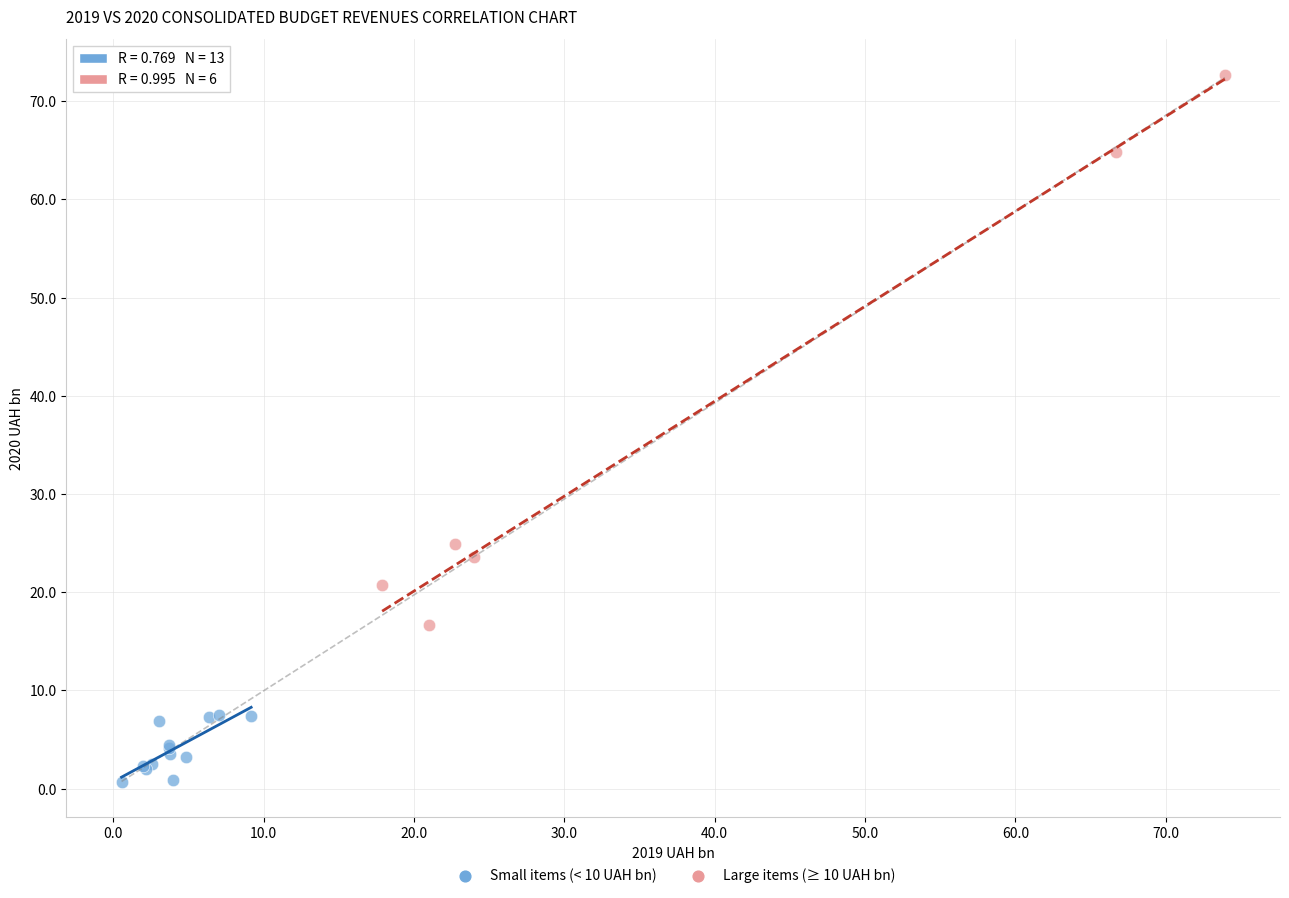

Which series contains the highest Y value?

Large items (≥ 10 UAH bn)